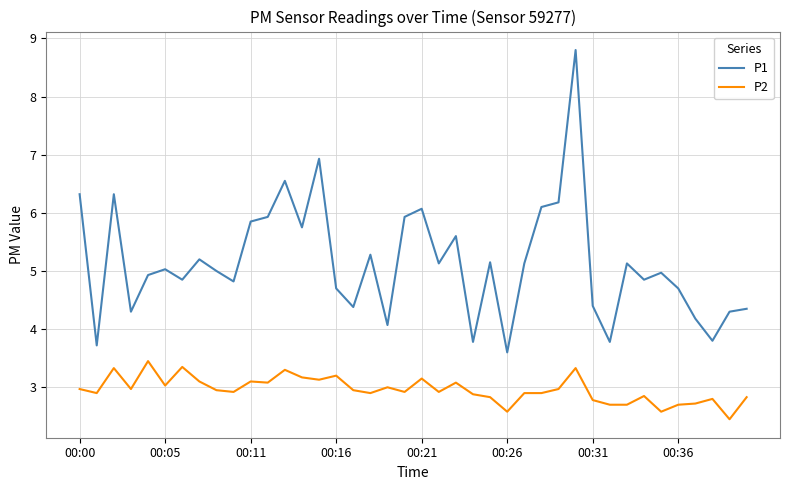

True or false: P1 has more than 2 interior local peaks.

True